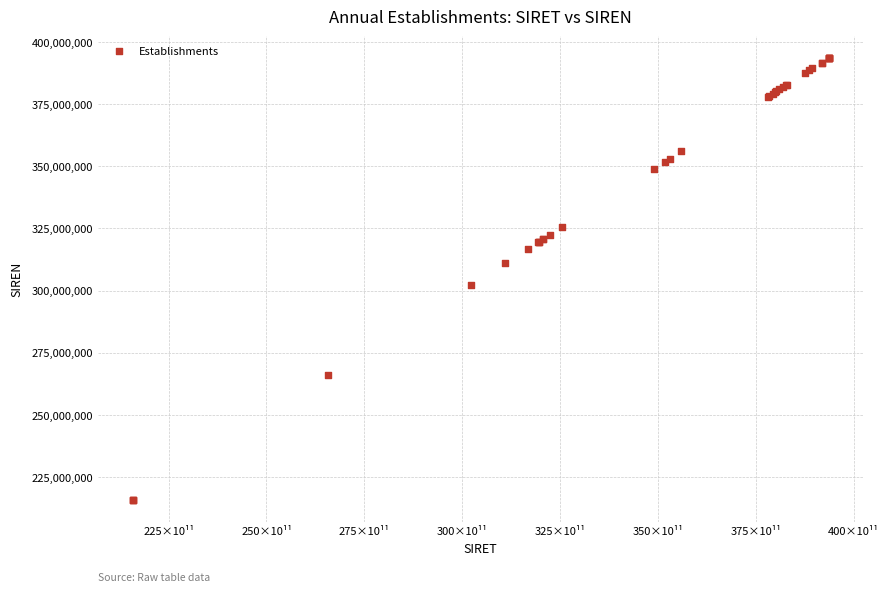

What Y value in the scatter plot is closest to 304684730?

302169982